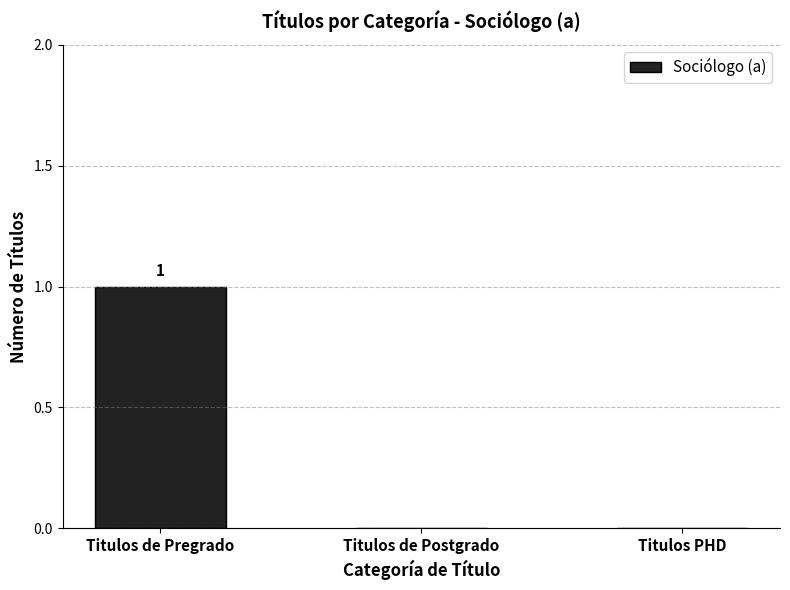

What is the sum of the values at Titulos de Pregrado and Titulos de Postgrado?

1